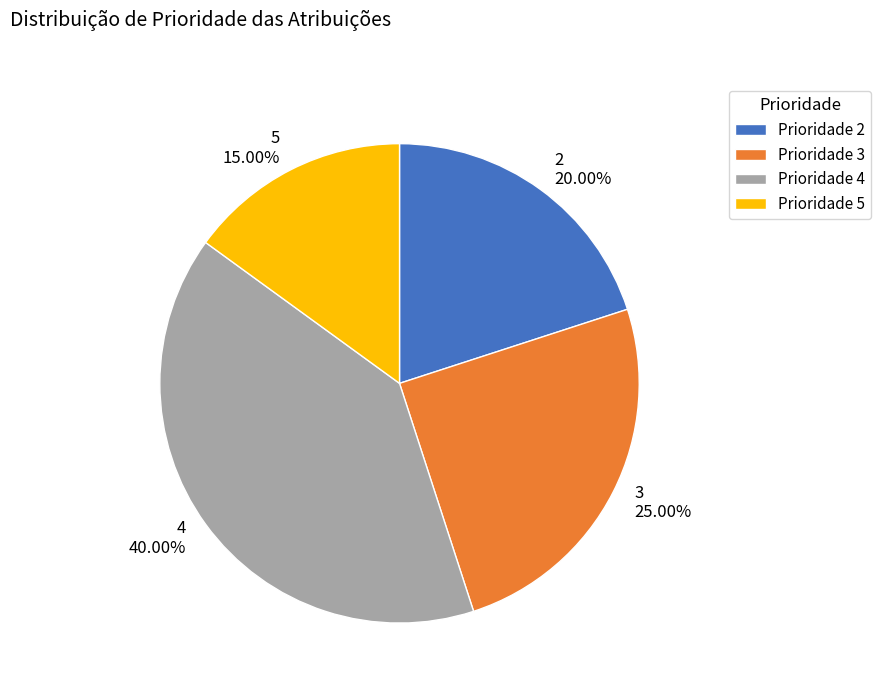

Between Prioridade 4 and Prioridade 2, which is larger?

Prioridade 4